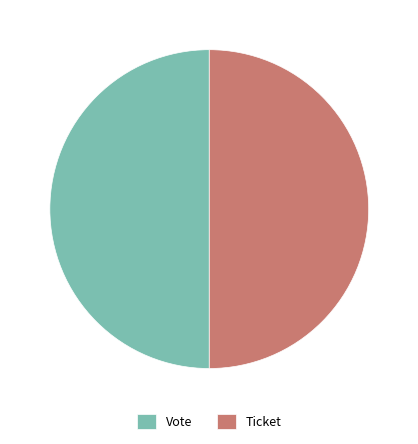

Is the sum of Vote and Ticket greater than half?

Yes